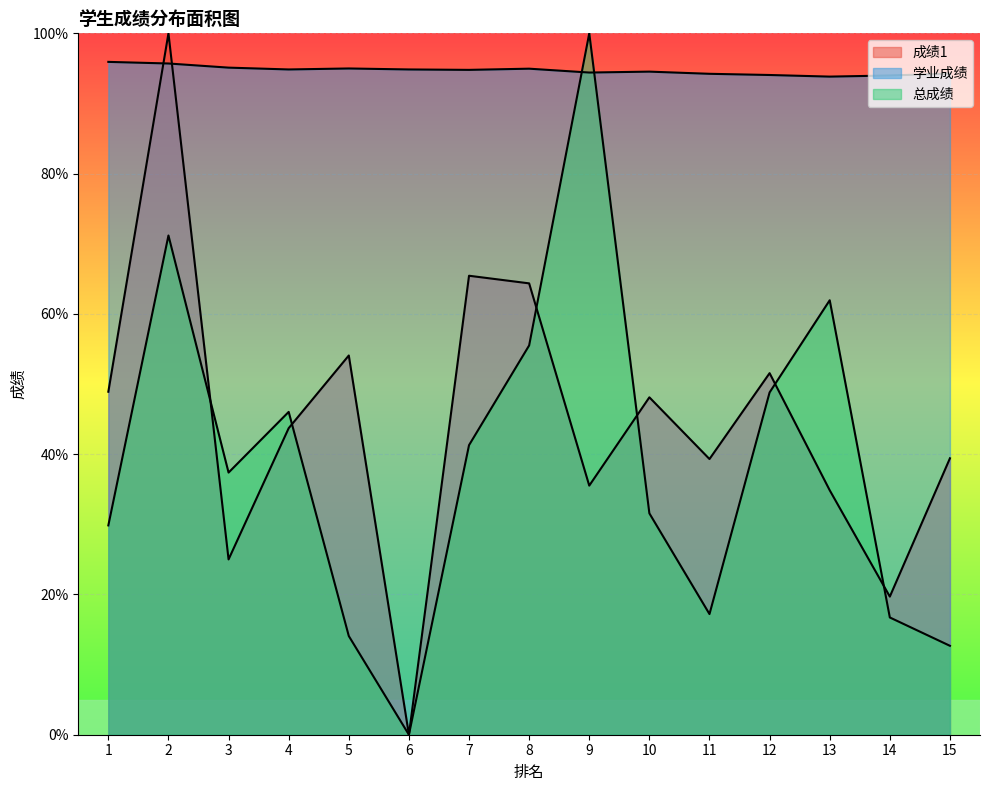

What is the difference between the maximum and minimum values in the 总成绩 series?

100.0